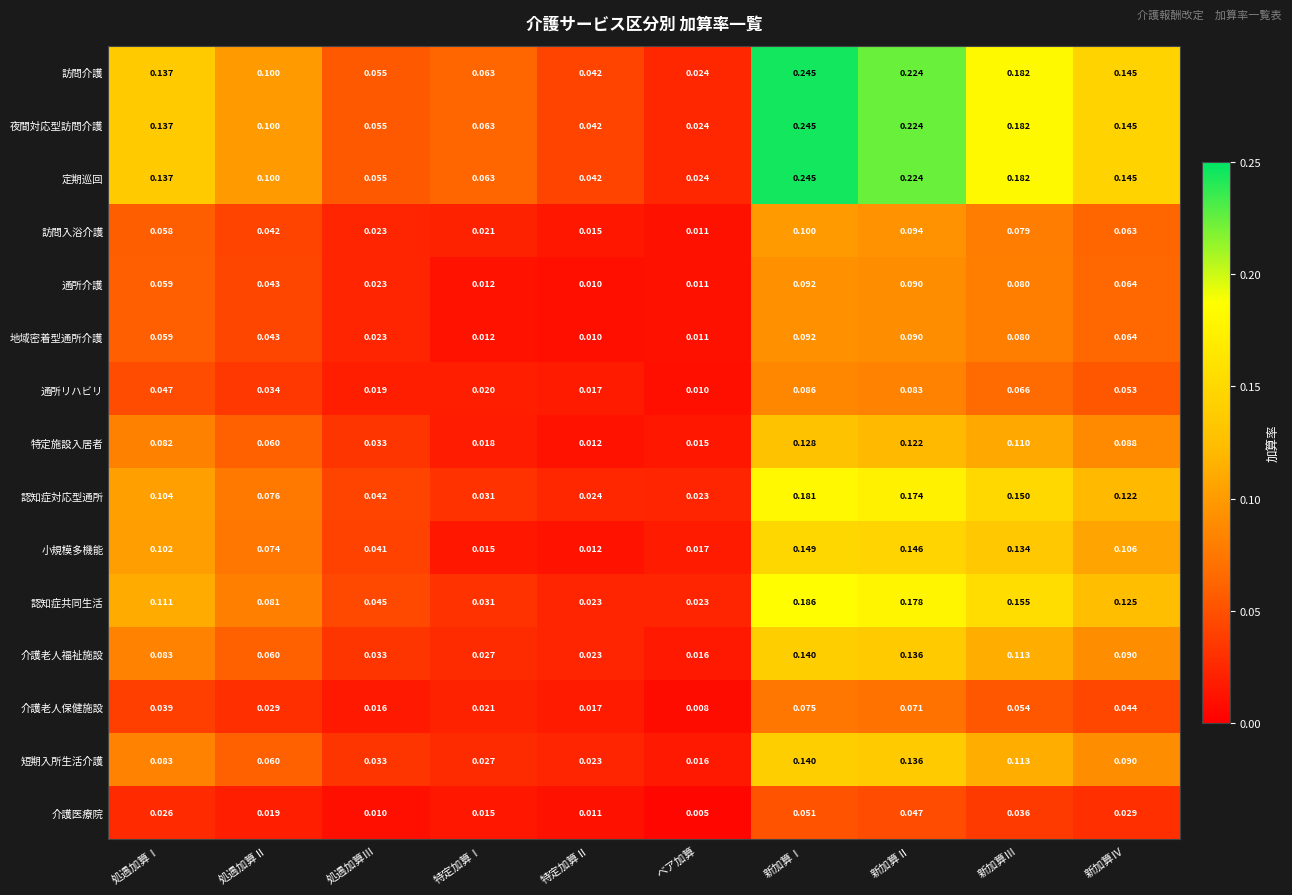

At which category does the chart reach its peak across all series?

新加算Ⅰ